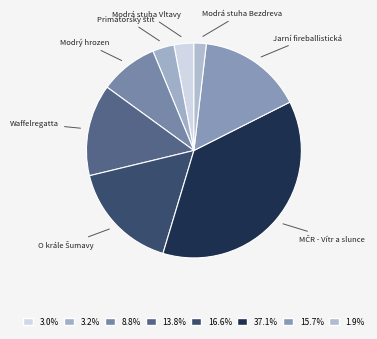

Rank the categories by value from lowest to highest.

Modrá stuha Bezdreva, Modrá stuha Vltavy, Primátorský štít, Modrý hrozen, Waffelregatta, Jarní fireballistická Rozkoš, O krále Šumavy, MČR - Vítr a slunce